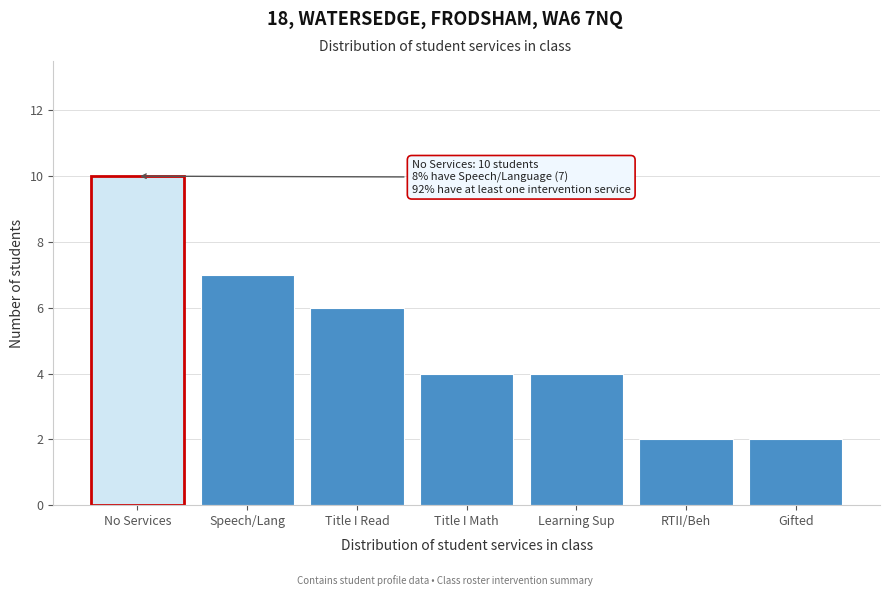

Reading left to right, what are all the values shown in this chart?

No Services=10	Speech/Lang=7	Title I Read=6	Title I Math=4	Learning Sup=4	RTII/Beh=2	Gifted=2